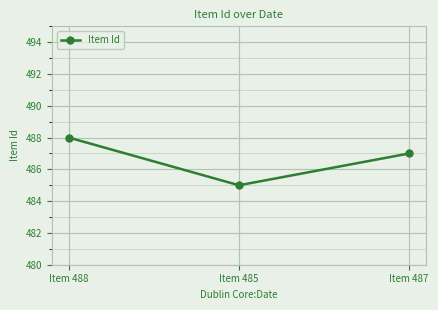

Where does the data first go above 487?

Item 488